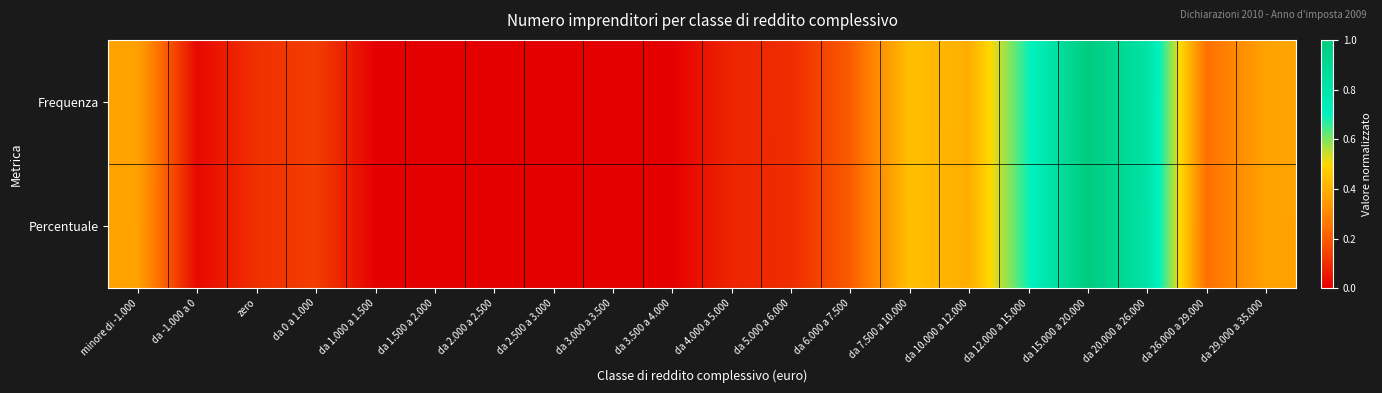

How many distinct data groups are displayed?

2